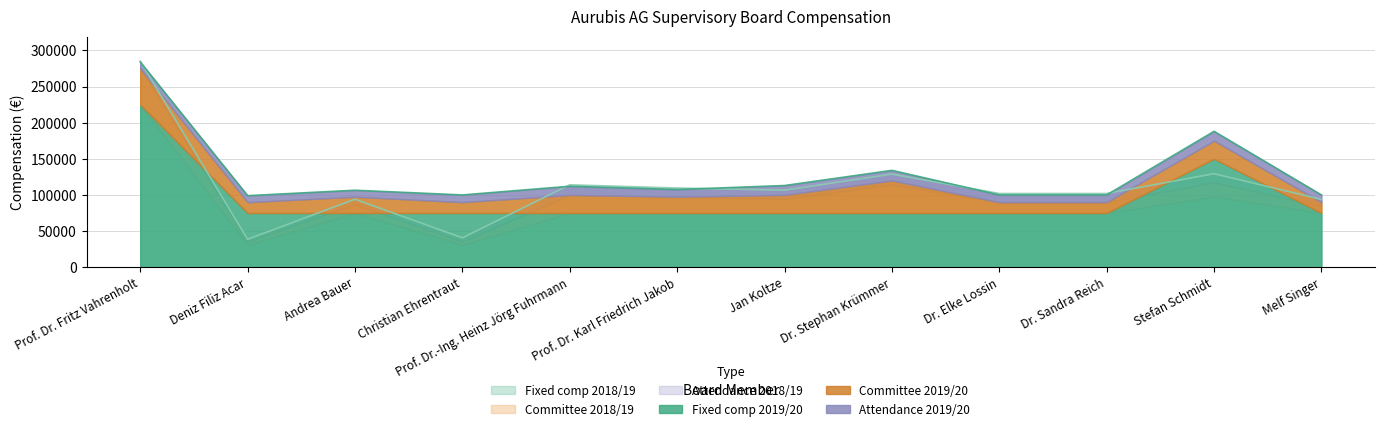

What is the value of the Committee membership 2018/19 point at the 5th from the left?

25000